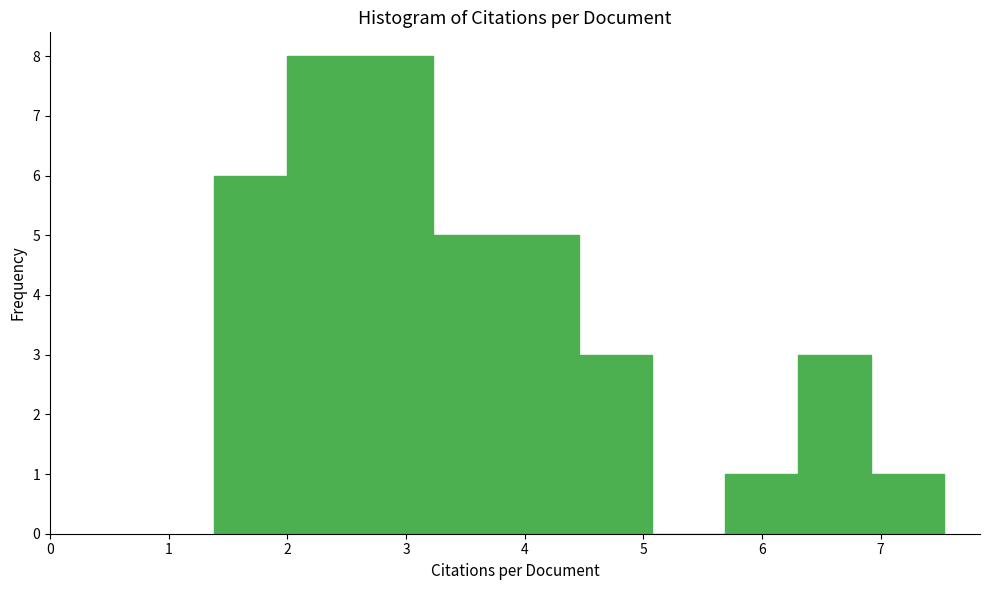

How tall is the bar that spans 4.5 to 5.1 on the x-axis? Neither the bar edges nor the heights are printed on the chart, so give them approximately, as read against the axes.

3